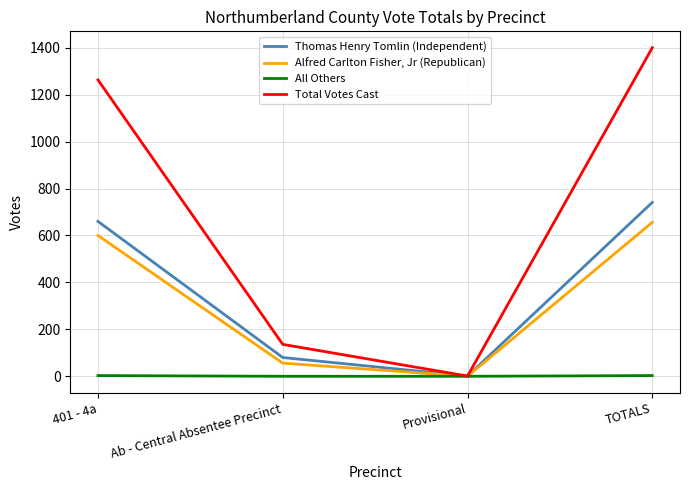

Is it true that Alfred Carlton Fisher, Jr (Republican) equals 656 at TOTALS?

True